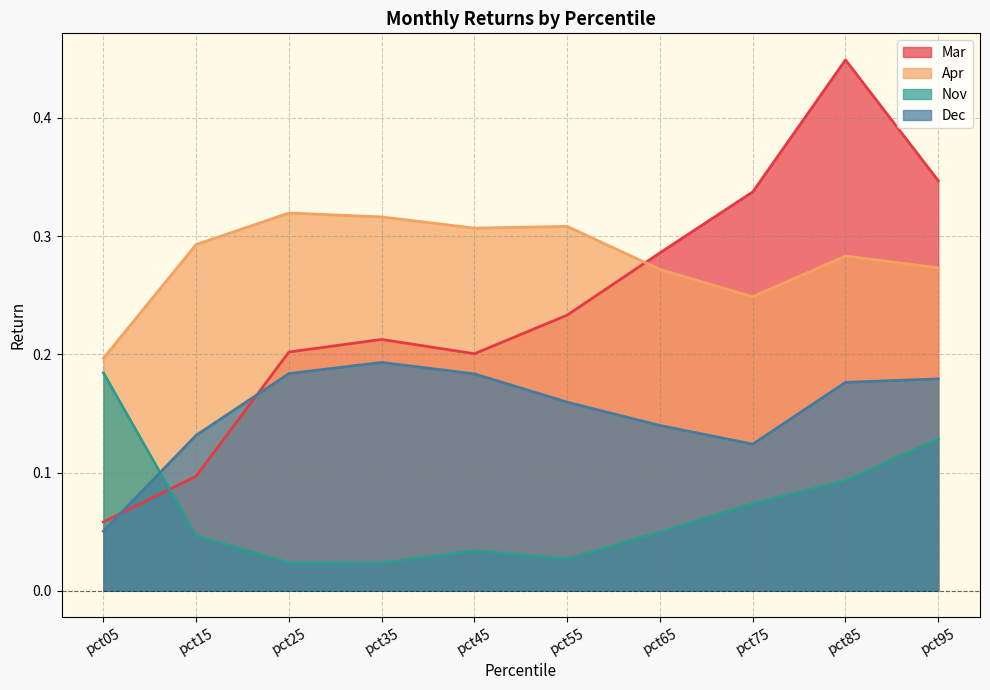

At which category is the sum across all series the highest?

pct85